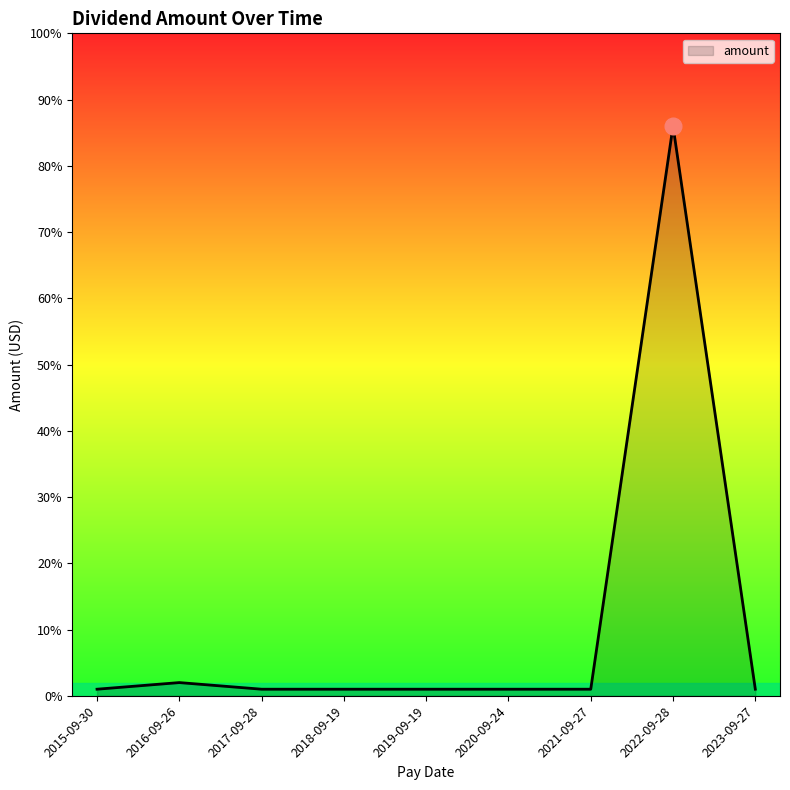

At which category does the data reach its first local peak?

2016-09-26